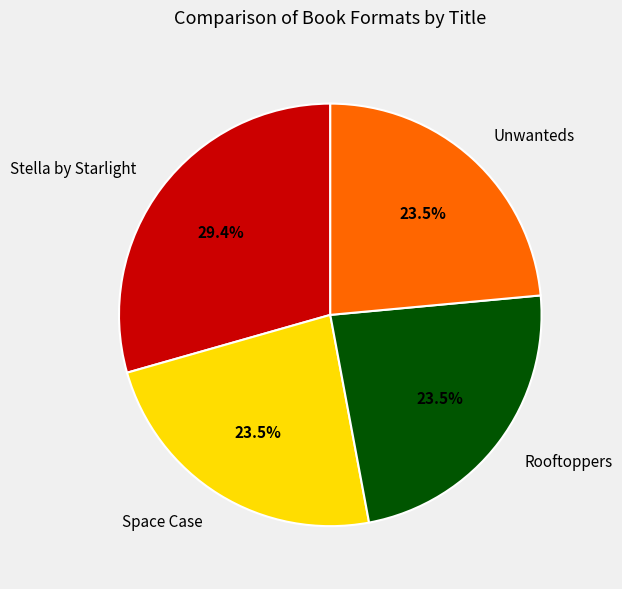

What is the largest slice in the pie chart?

Stella by Starlight